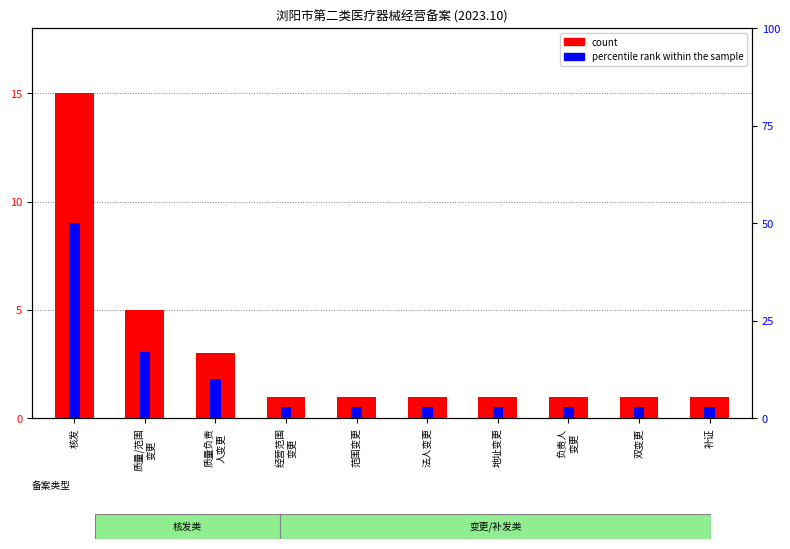

What are all the series names shown in the legend?

count, percentile rank within the sample